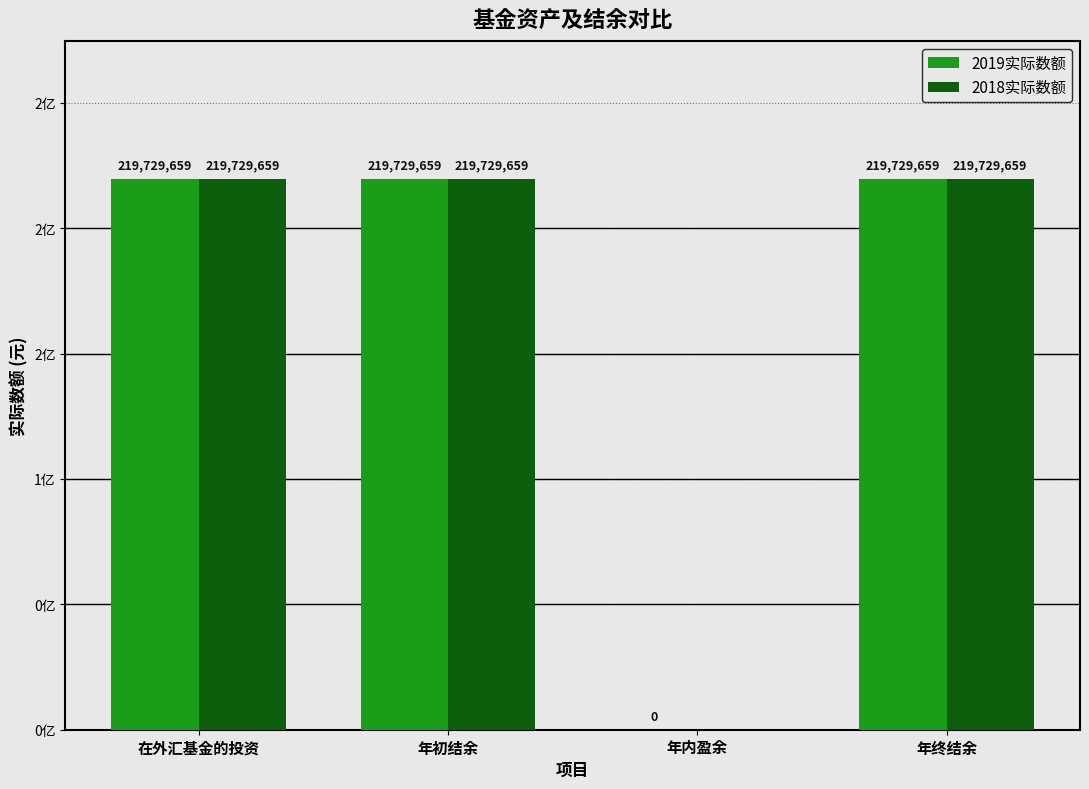

List the labels in order of 2018实际数额 value, largest first.

在外汇基金的投资, 年初结余, 年终结余, 年内盈余